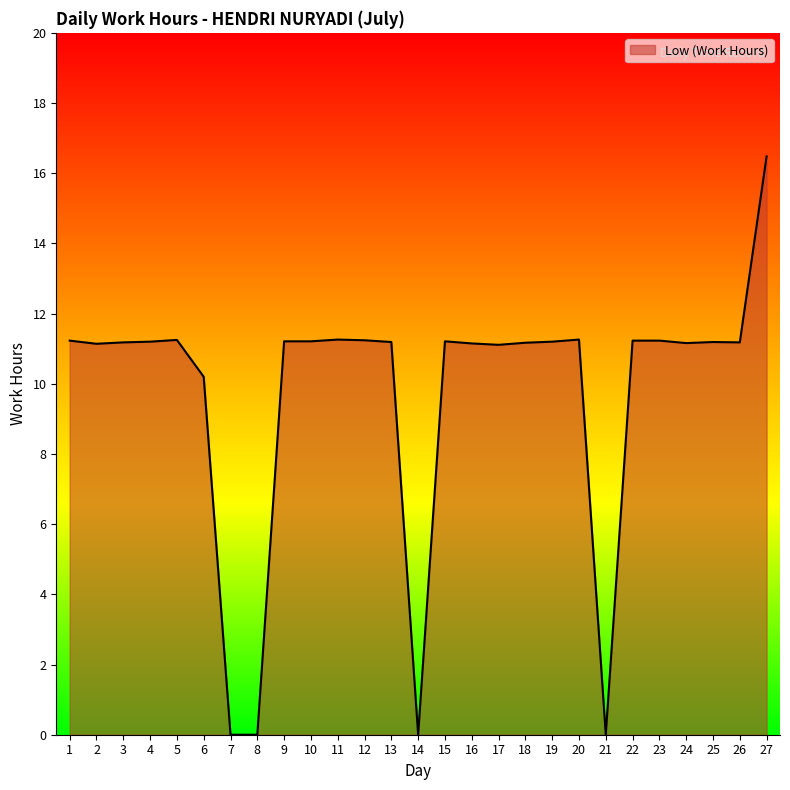

What is the ratio of the value at 26 to the value at 12?

1.0